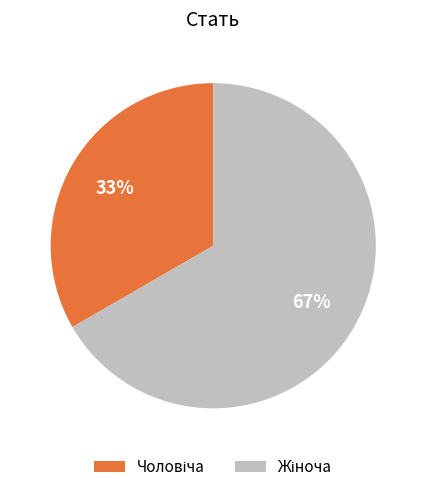

Is there a majority slice in this chart?

Yes